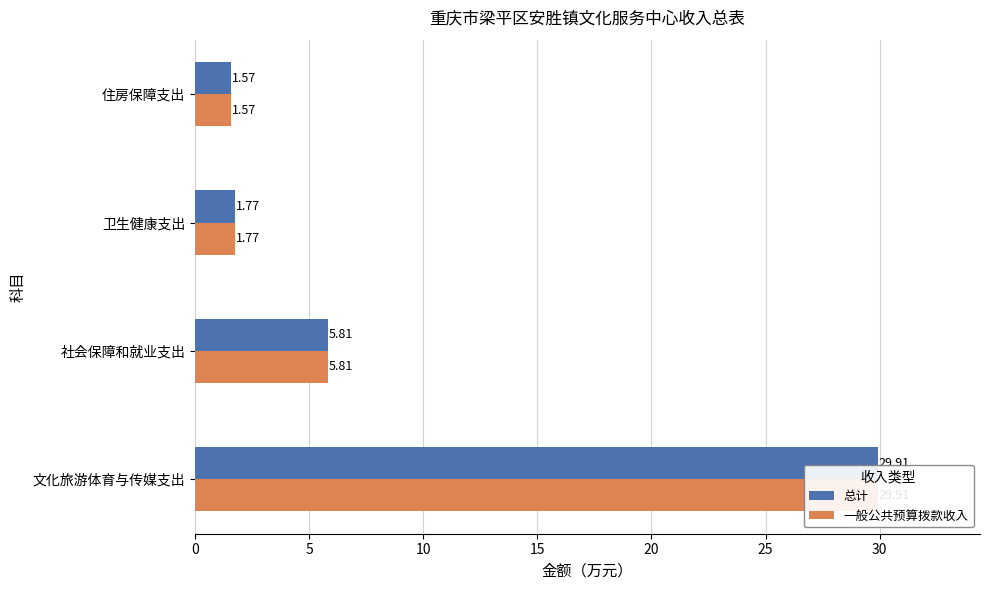

What are all the series names shown in the legend?

总计, 一般公共预算拨款收入